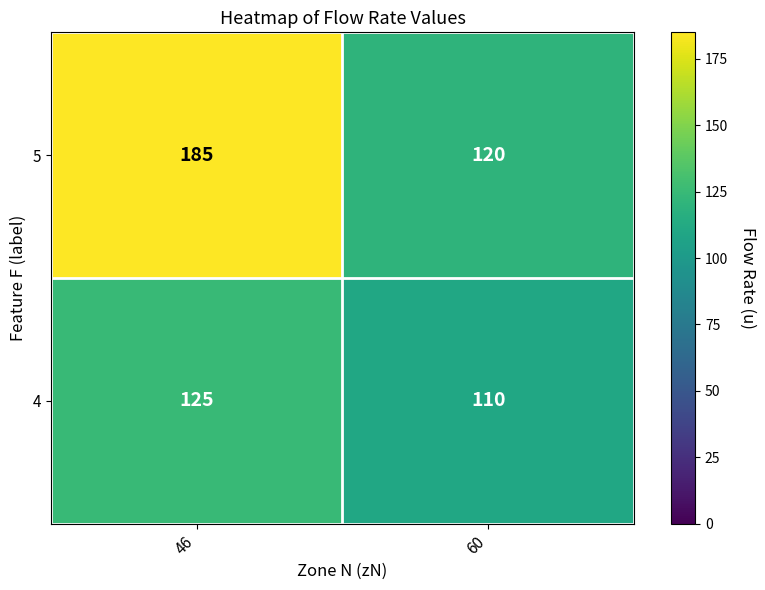

Reading left to right, extract all data points from this chart.

5: 46=185	60=120
4: 46=125	60=110